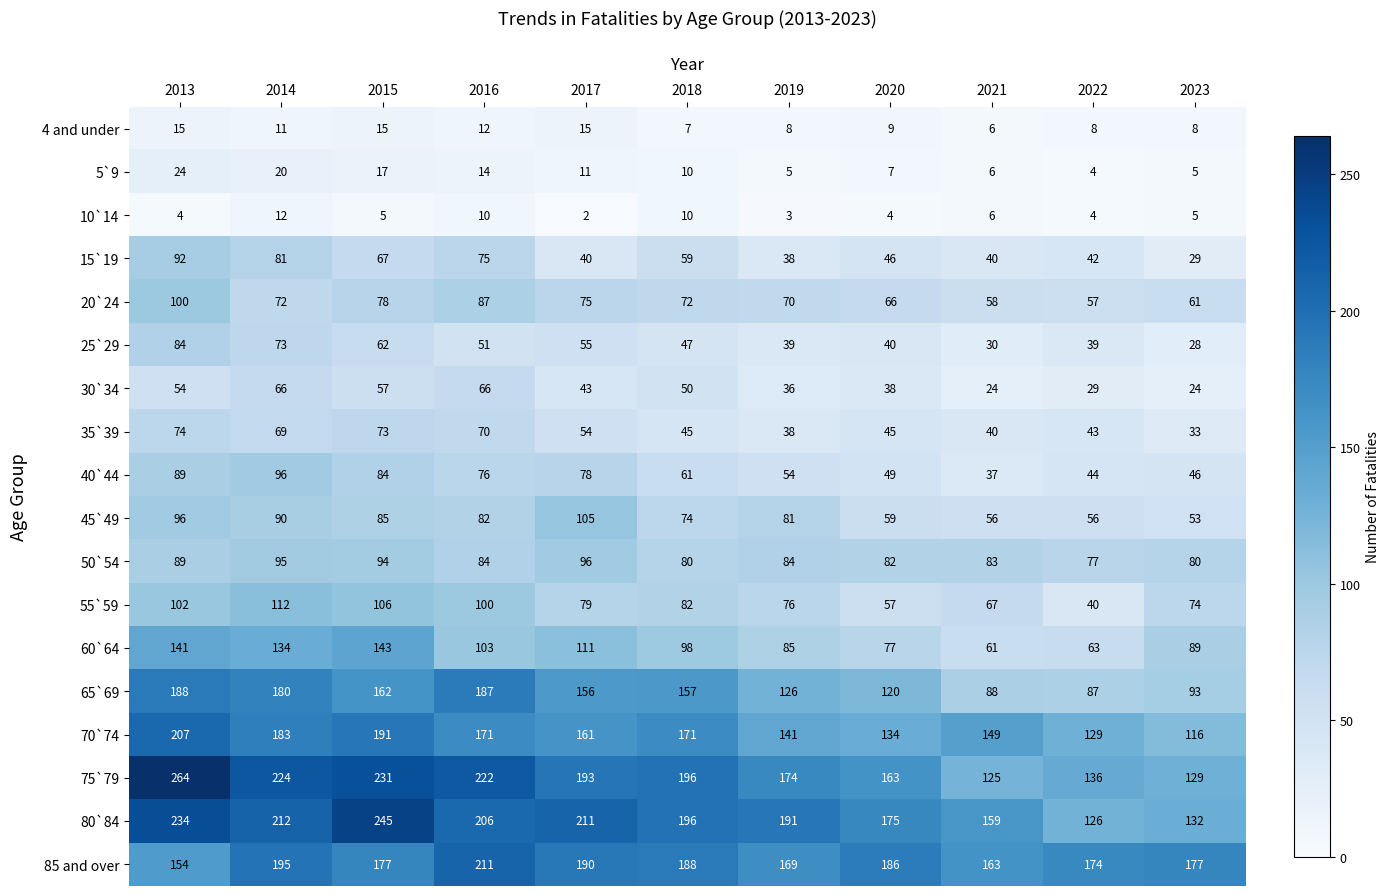

Rank the series at 2016 from lowest to highest value.

10`14, 4 and under, 5`9, 25`29, 30`34, 35`39, 15`19, 40`44, 45`49, 50`54, 20`24, 55`59, 60`64, 70`74, 65`69, 80`84, 85 and over, 75`79